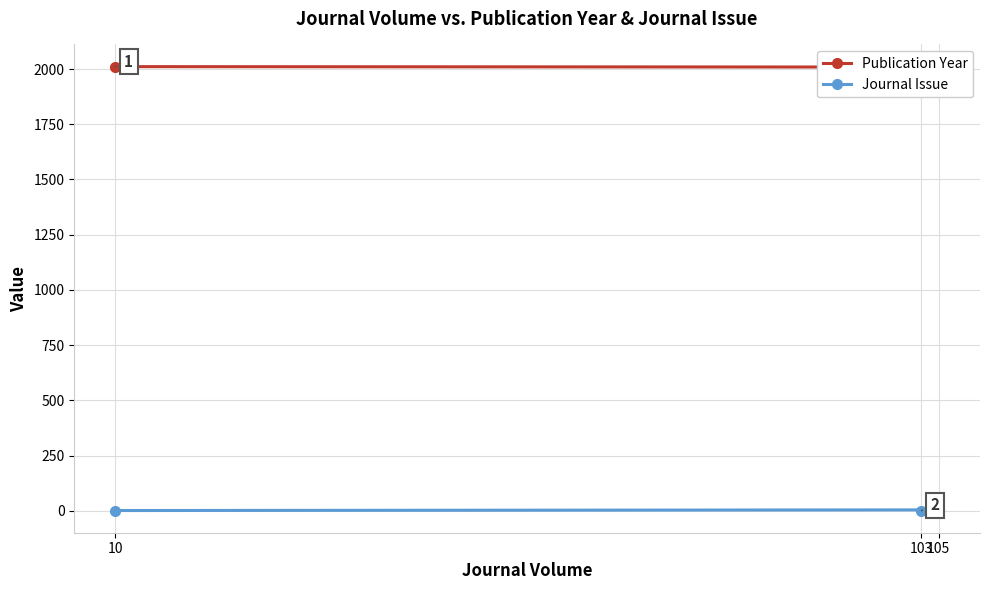

What is the difference between the highest and lowest values at 105?

2005